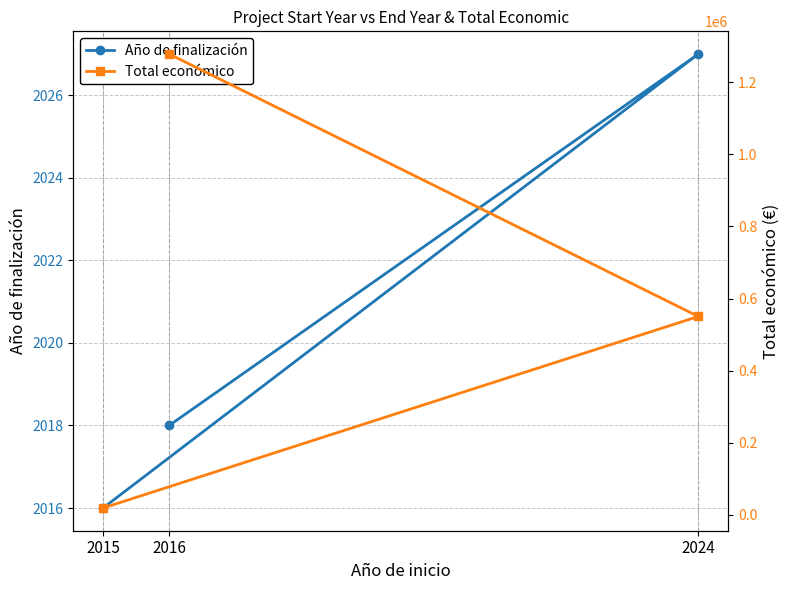

Between 2016 and 2024, which is larger?

2024